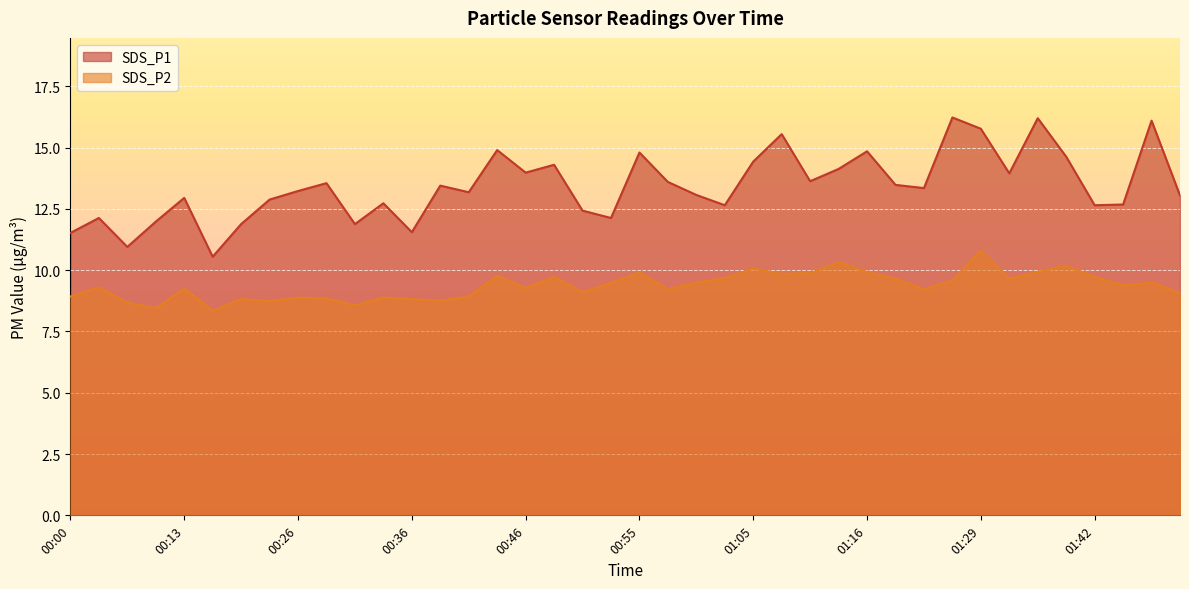

How many lines are shown in the chart?

2